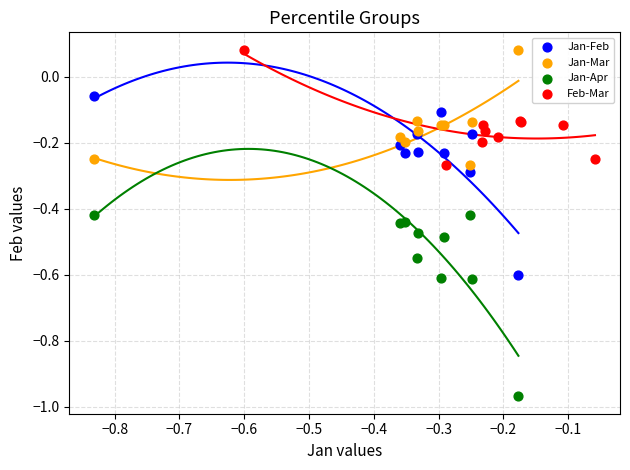

Which series has the largest Y range (max minus min)?

Jan-Apr